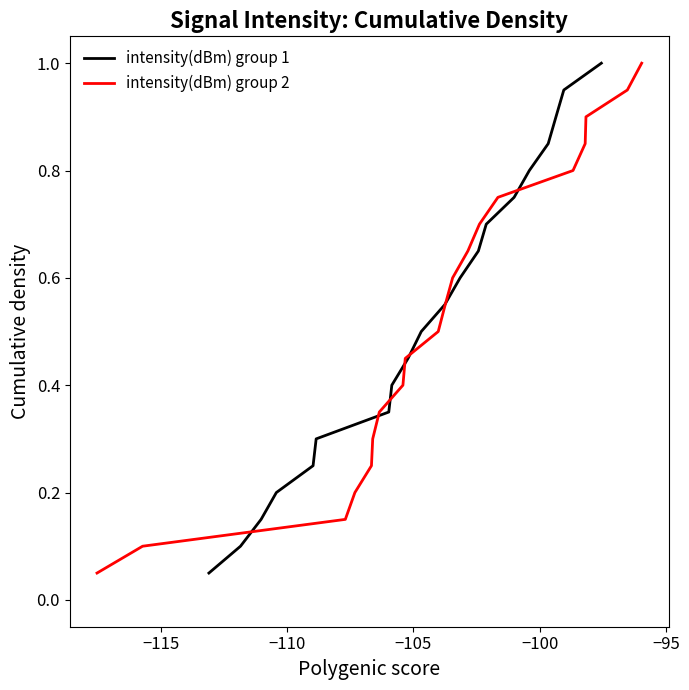

What is the highest value of the intensity(dBm) group 1 series?

1.0